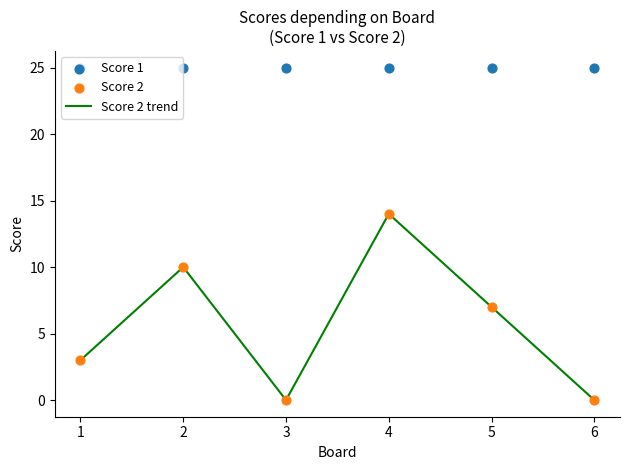

At which category is the sum across all series the highest?

4